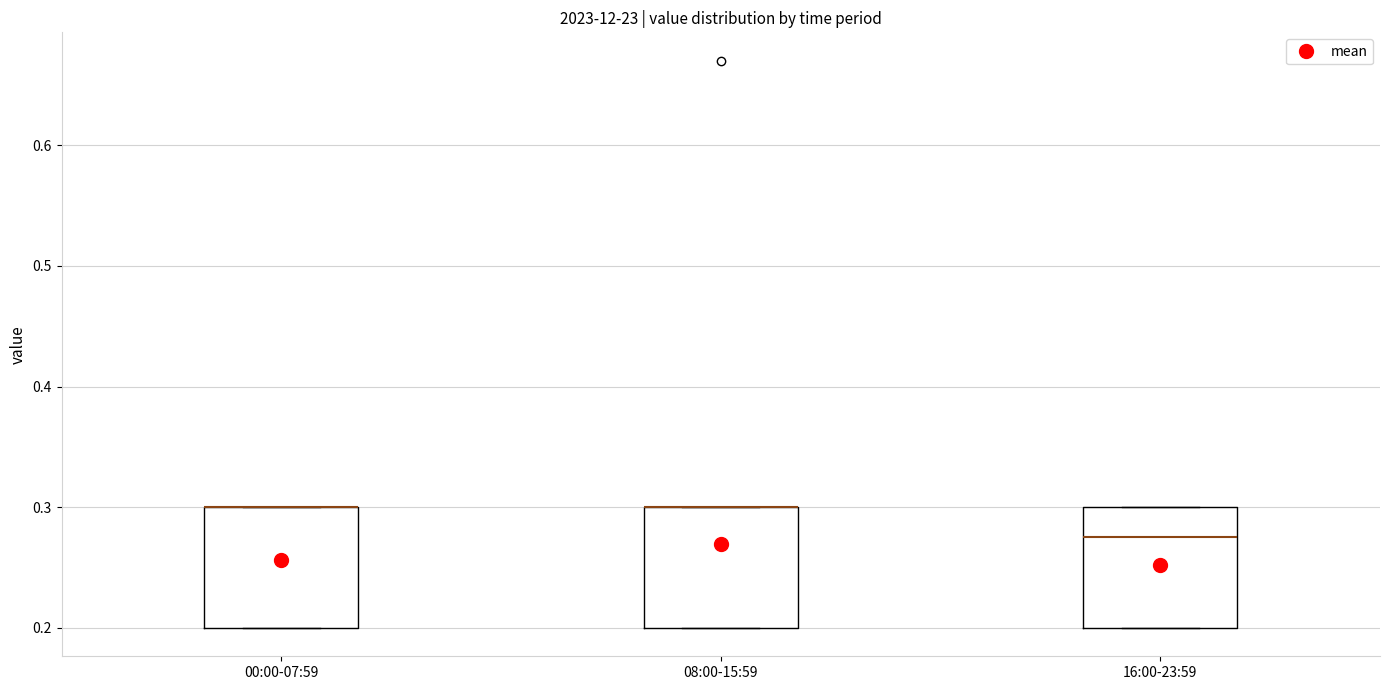

Reading left to right, read every box against the y-axis: the position of its median line, the range the box covers, and the ends of its whiskers. The values are not printed on the chart, so give them approximately, as read against the axis.

00:00-07:59: median 0.30 (drawn on the box's upper edge), box 0.20 to 0.30, whiskers 0.20 to 0.30
08:00-15:59: median 0.30 (drawn on the box's upper edge), box 0.20 to 0.30, whiskers 0.20 to 0.30
16:00-23:59: median 0.28, box 0.20 to 0.30, whiskers 0.20 to 0.30